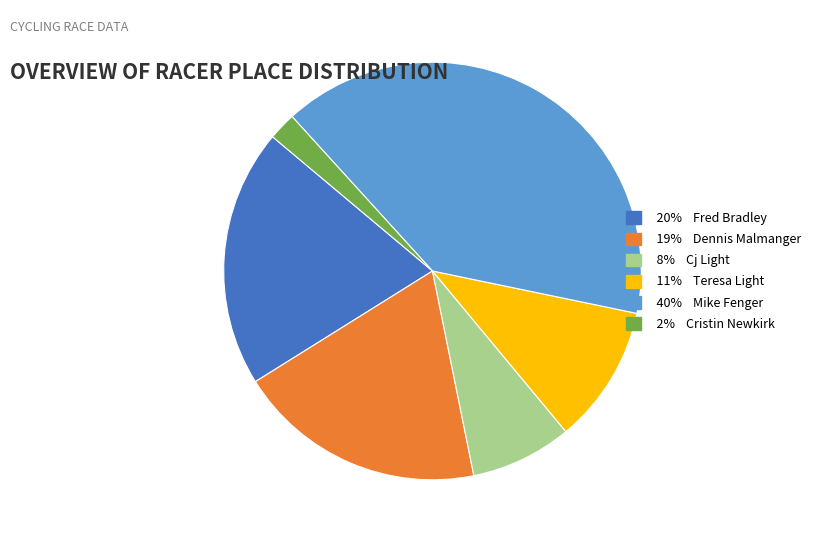

Is there a majority slice in this chart?

No